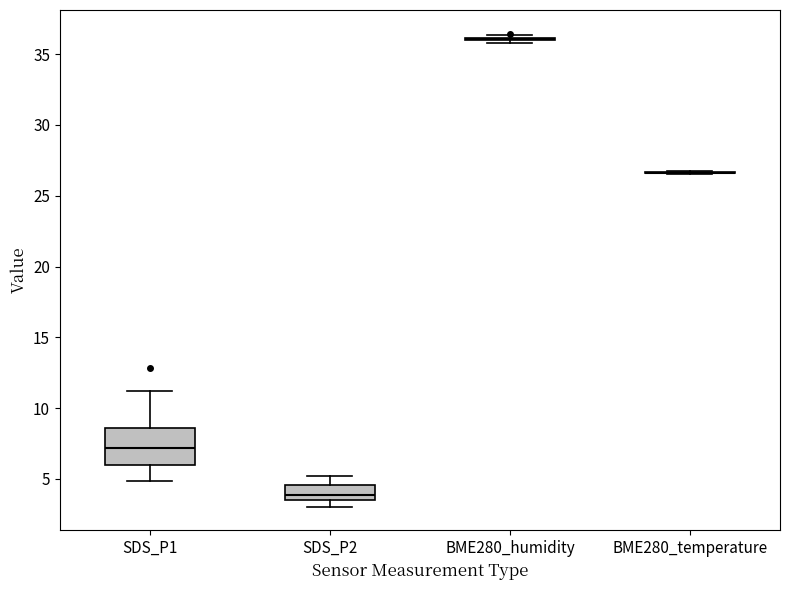

Comparing the boxes themselves (not the whiskers), which one is the tallest?

SDS_P1